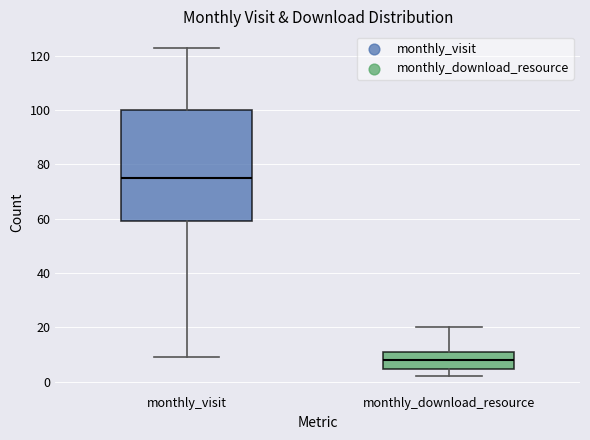

Reading left to right, transcribe this box plot: for each box, give where its median line is, the range the box spans, and where its two whiskers end, as read against the y-axis. The values are not printed on the chart, so give them approximately, as read against the axis.

monthly_visit: median 76, box 60 to 100, whiskers 10 to 124
monthly_download_resource: median 8, box 4 to 12, whiskers 2 to 20